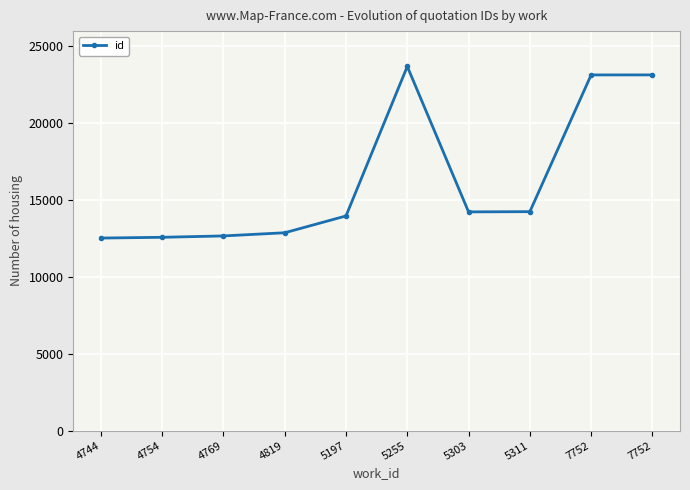

What is the minimum value shown in the chart?

12532